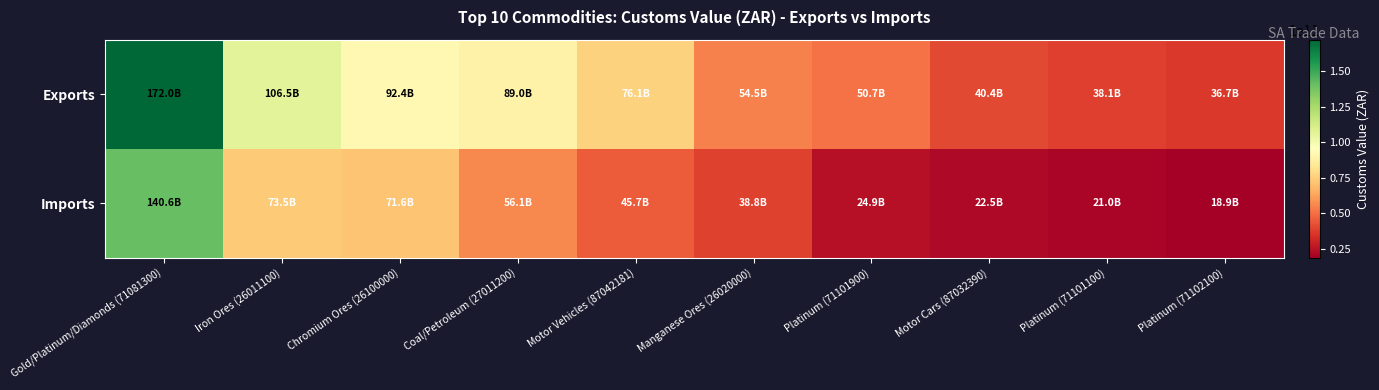

What is the spread (max minus min) of values at Platinum (71101900)?

25852371632.0